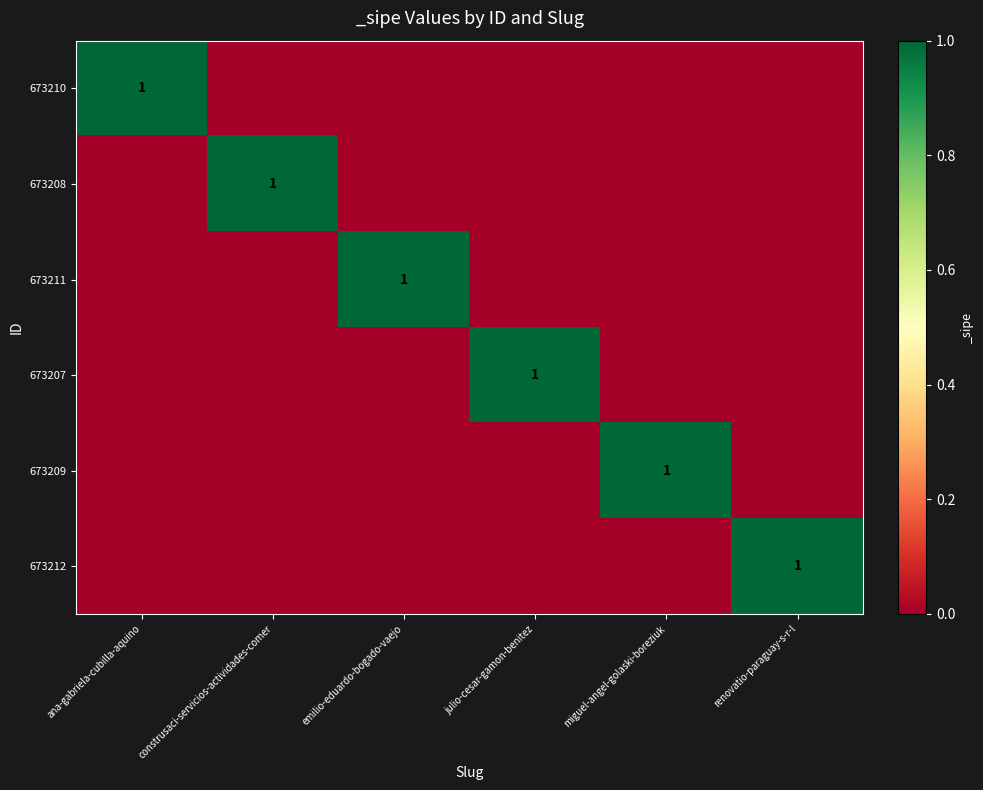

List the labels in order of 673208 value, largest first.

construsaci-servicios-actividades-comer, ana-gabriela-cubilla-aquino, emilio-eduardo-bogado-vaejo, julio-cesar-gamon-benitez, miguel-angel-golaski-boreziuk, renovatio-paraguay-s-r-l